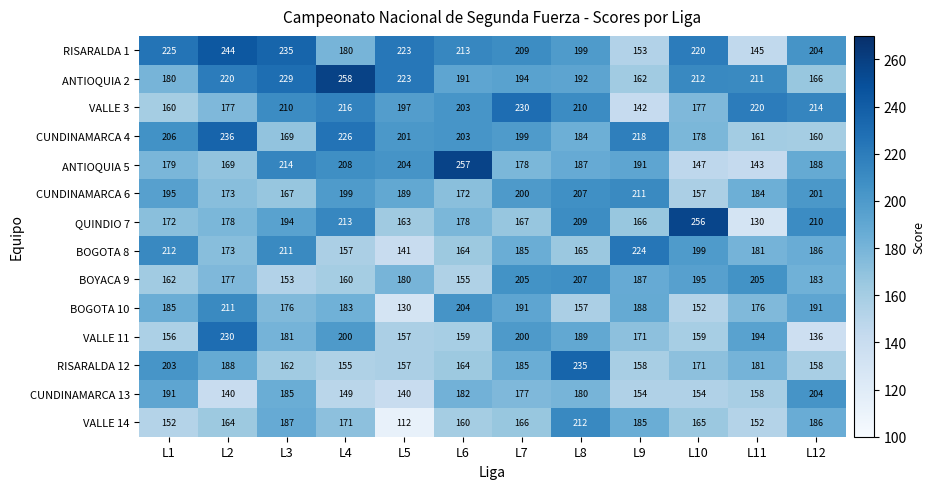

What is the maximum value shown in the chart?

258